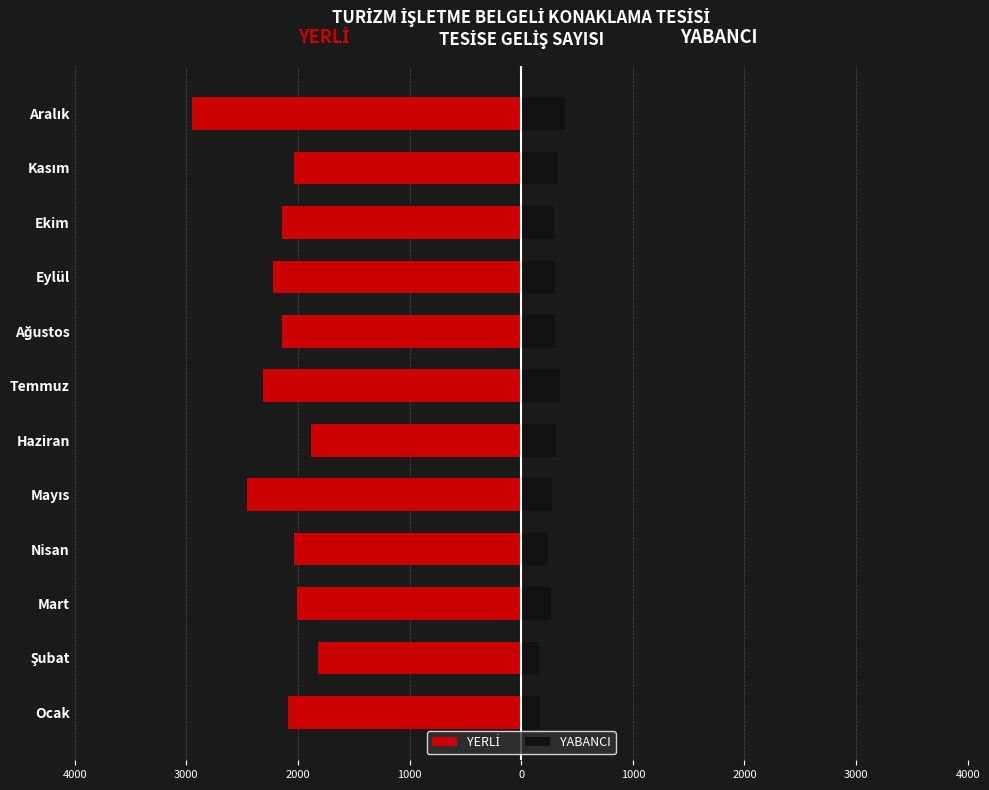

Between Şubat and Nisan, which series saw the biggest shift?

YERLİ